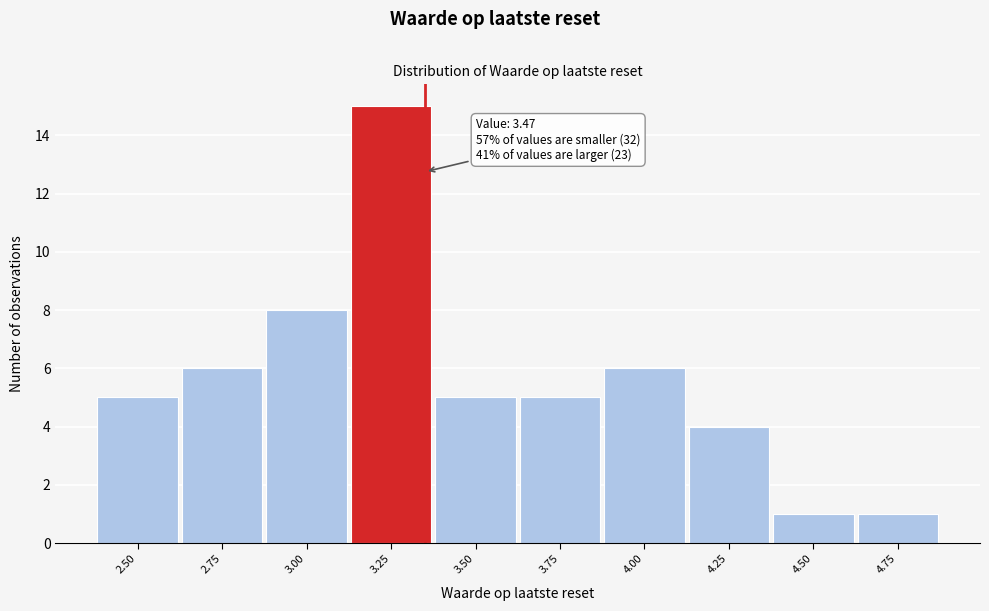

Reading right to left, transcribe all the data shown in this chart.

1	1	4	6	5	5	15	8	6	5